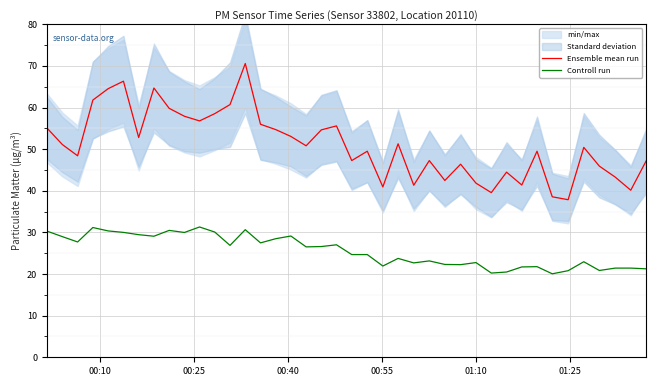

What is the sum of all Ensemble mean run values?

2040.1